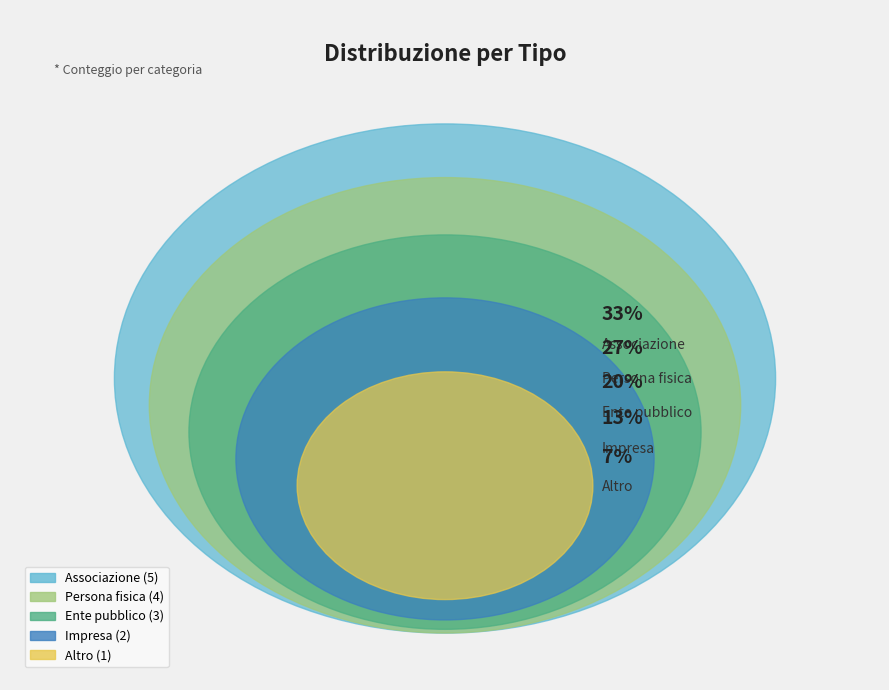

How many segments does this pie chart have?

5